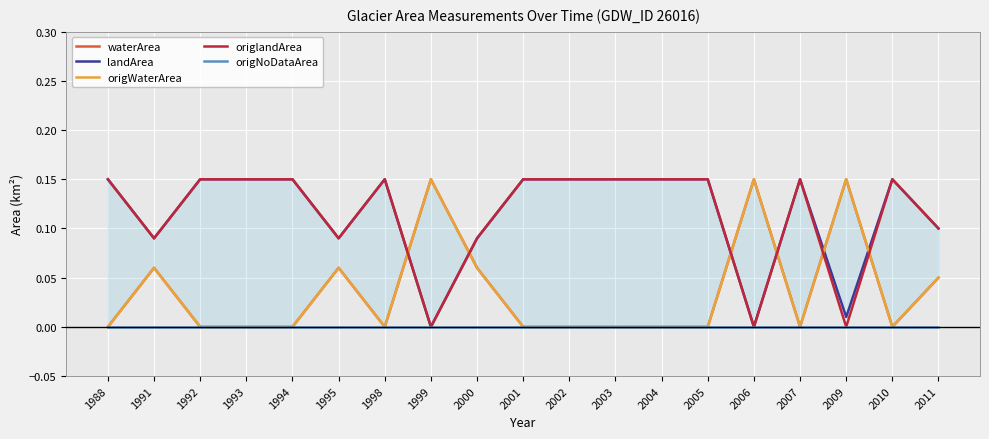

True or false: origWaterArea and waterArea intersect in this chart.

False